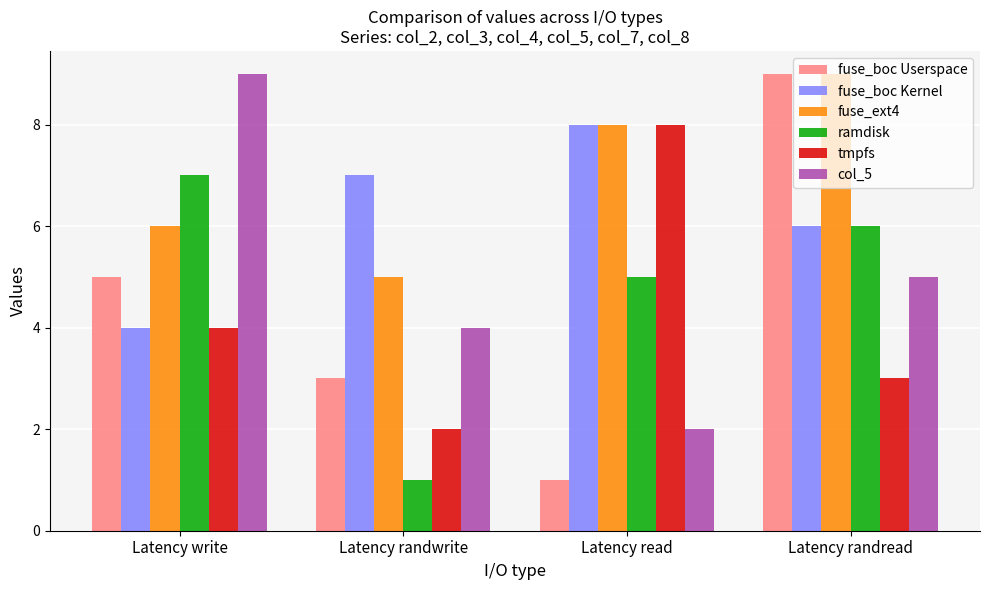

What is the difference between the fuse_boc Kernel values at Latency write and Latency read?

4